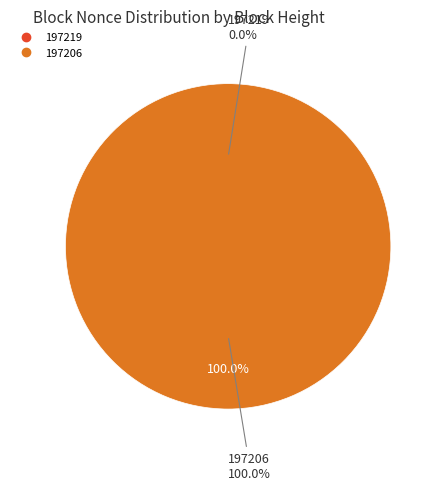

Is it true that 197219 is 0% of the pie?

True